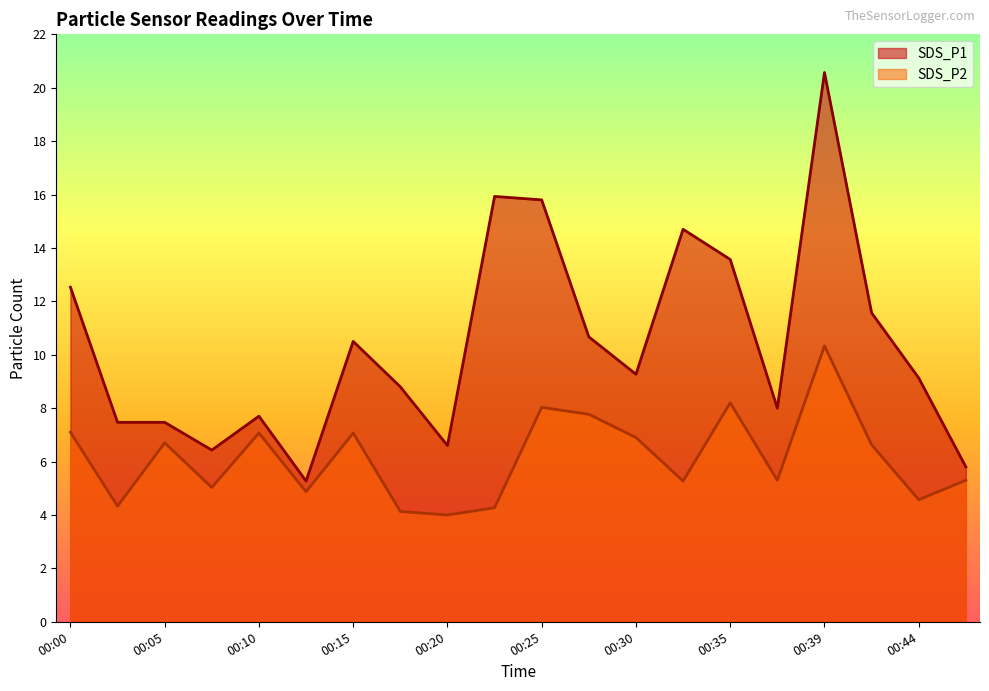

Reading left to right, transcribe all the data shown in this chart.

SDS_P1: 00:00=12.5	00:03=7.5	00:05=7.5	00:08=6.4	00:10=7.7	00:12=5.3	00:15=10.5	00:17=8.8	00:20=6.6	00:22=15.9	00:25=15.8	00:27=10.7	00:30=9.3	00:32=14.7	00:35=13.6	00:37=8.0	00:39=20.6	00:42=11.6	00:44=9.1	00:47=5.8
SDS_P2: 00:00=7.1	00:03=4.3	00:05=6.7	00:08=5.0	00:10=7.1	00:12=4.9	00:15=7.1	00:17=4.1	00:20=4.0	00:22=4.3	00:25=8.0	00:27=7.8	00:30=6.9	00:32=5.3	00:35=8.2	00:37=5.3	00:39=10.3	00:42=6.6	00:44=4.6	00:47=5.3